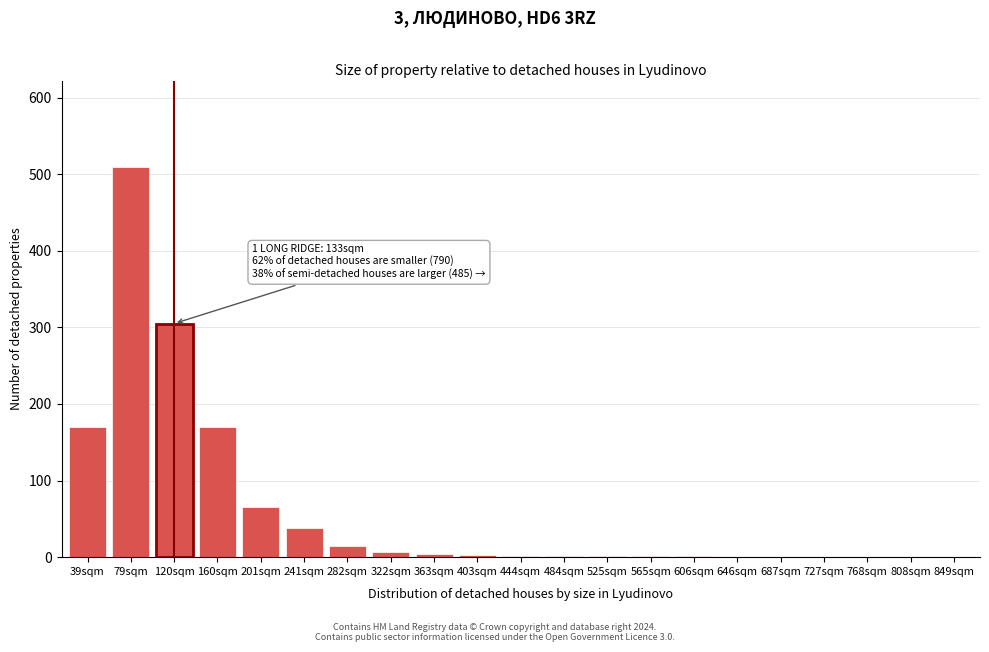

At which label is the value closest to 255?

120sqm